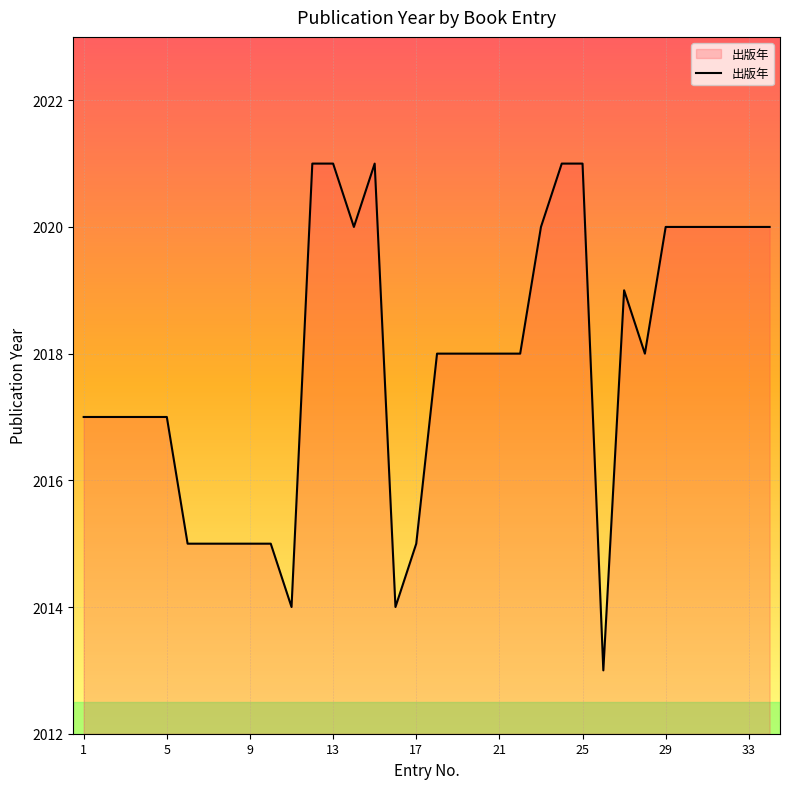

What is the smallest value displayed?

2013